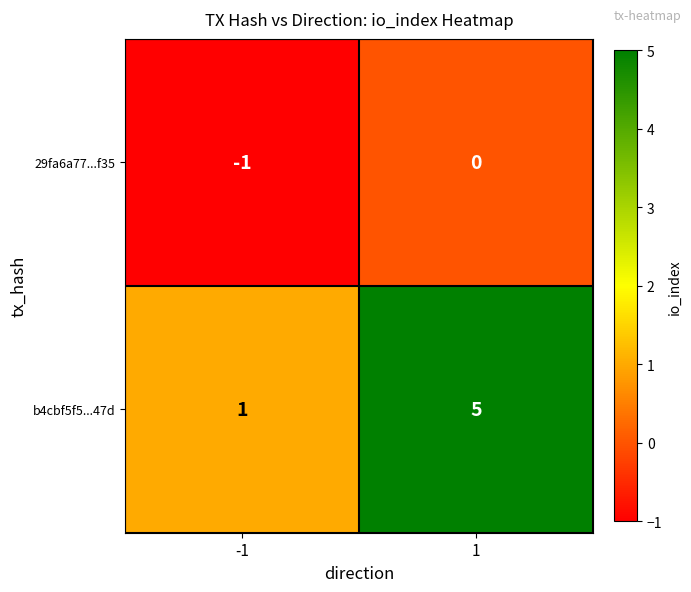

Rank the series by their maximum value, from highest to lowest.

b4cbf5f5...47d, 29fa6a77...f35